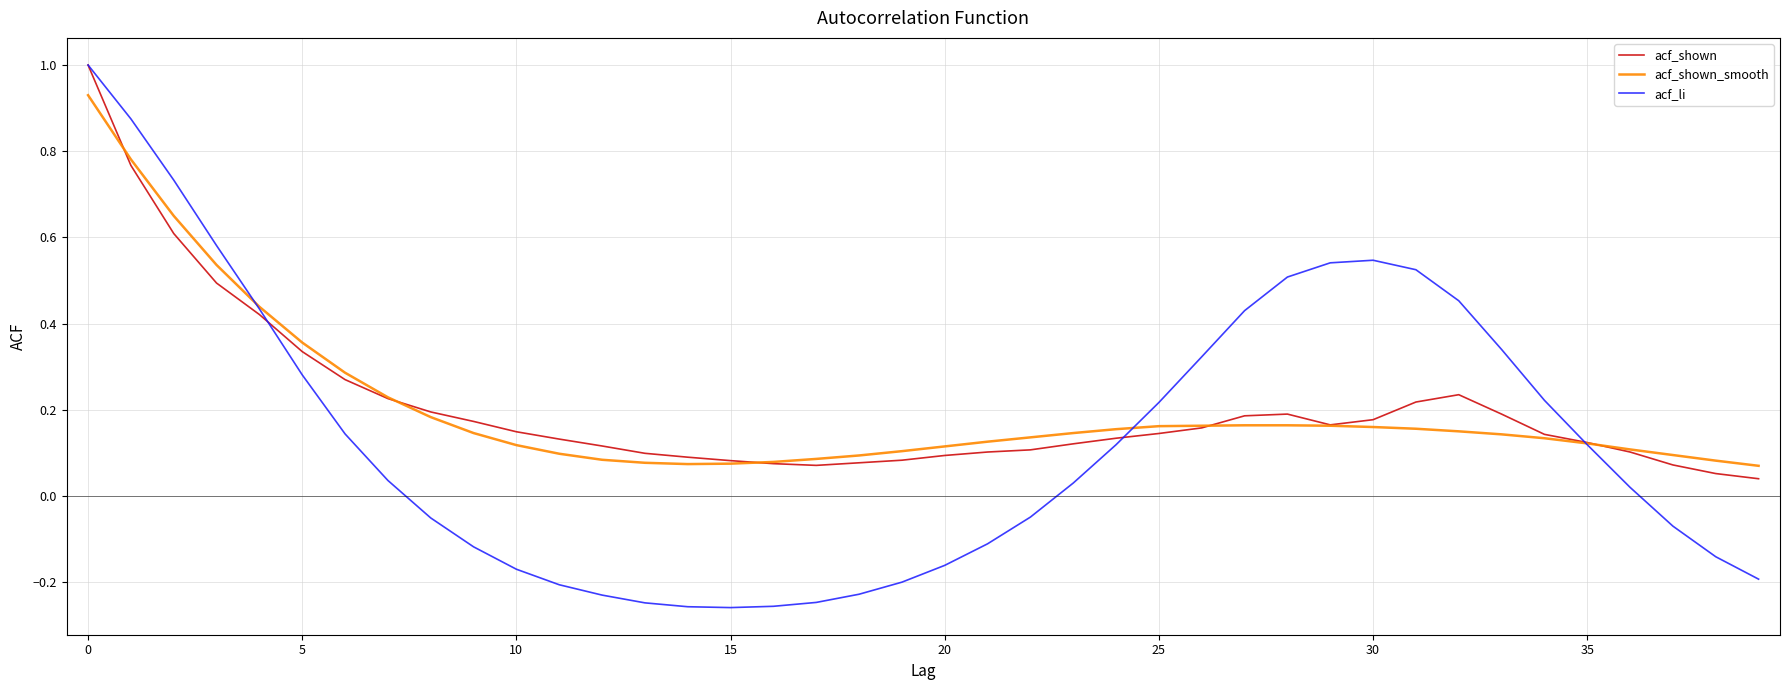

What is the greatest value displayed?

1.0